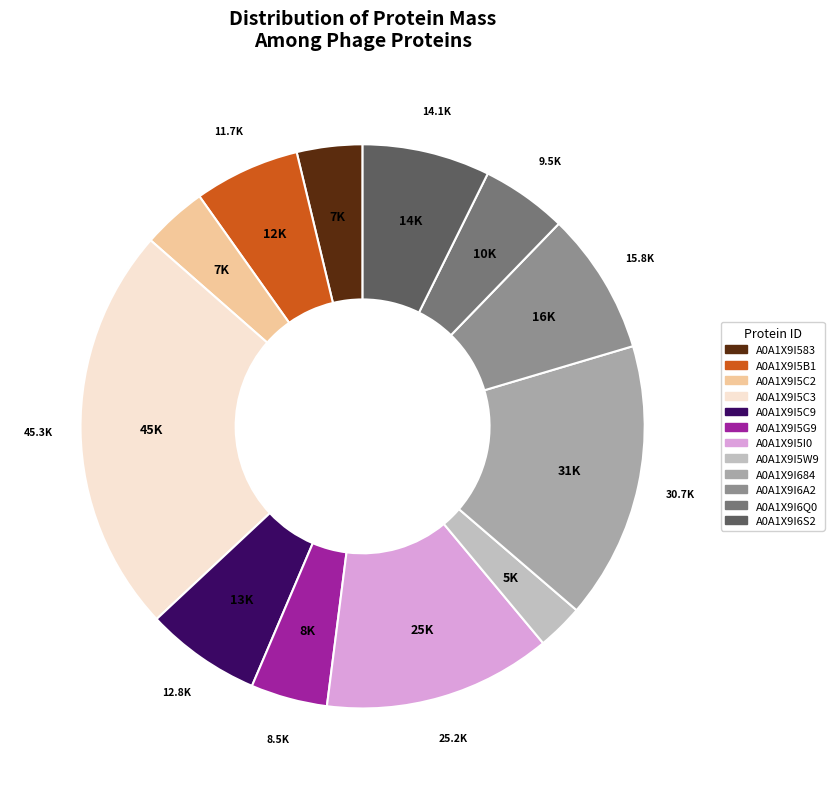

Between A0A1X9I684 and A0A1X9I5B1, which is larger?

A0A1X9I684